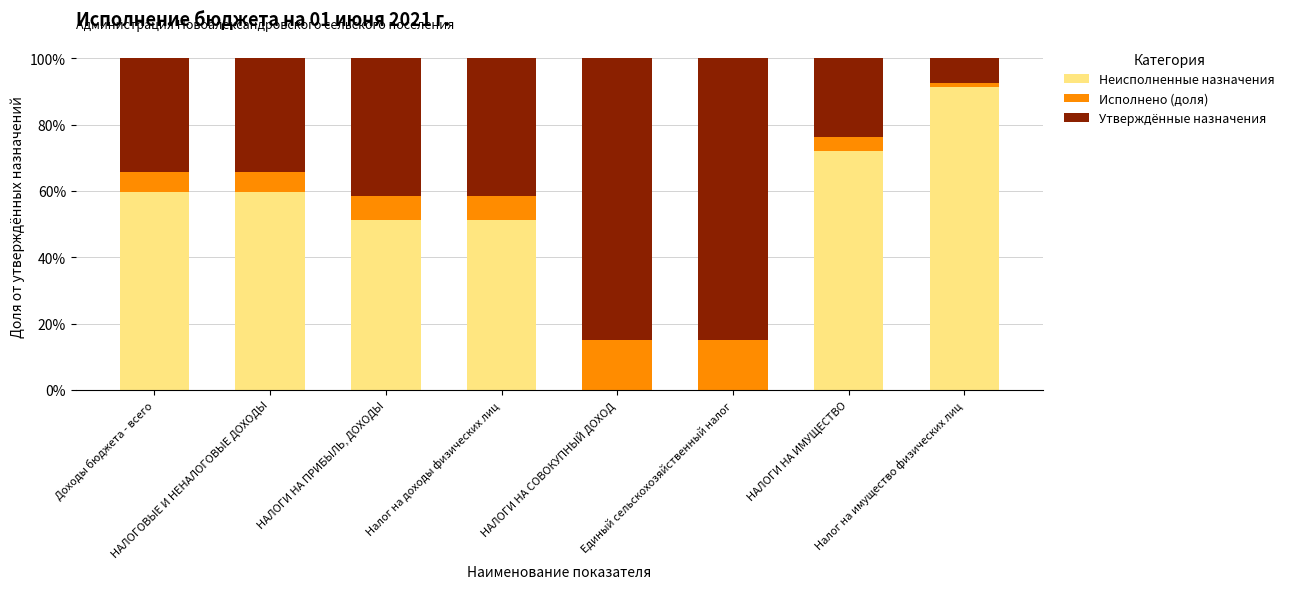

Which has a higher value, НАЛОГИ НА СОВОКУПНЫЙ ДОХОД or Единый сельскохозяйственный налог?

НАЛОГИ НА СОВОКУПНЫЙ ДОХОД